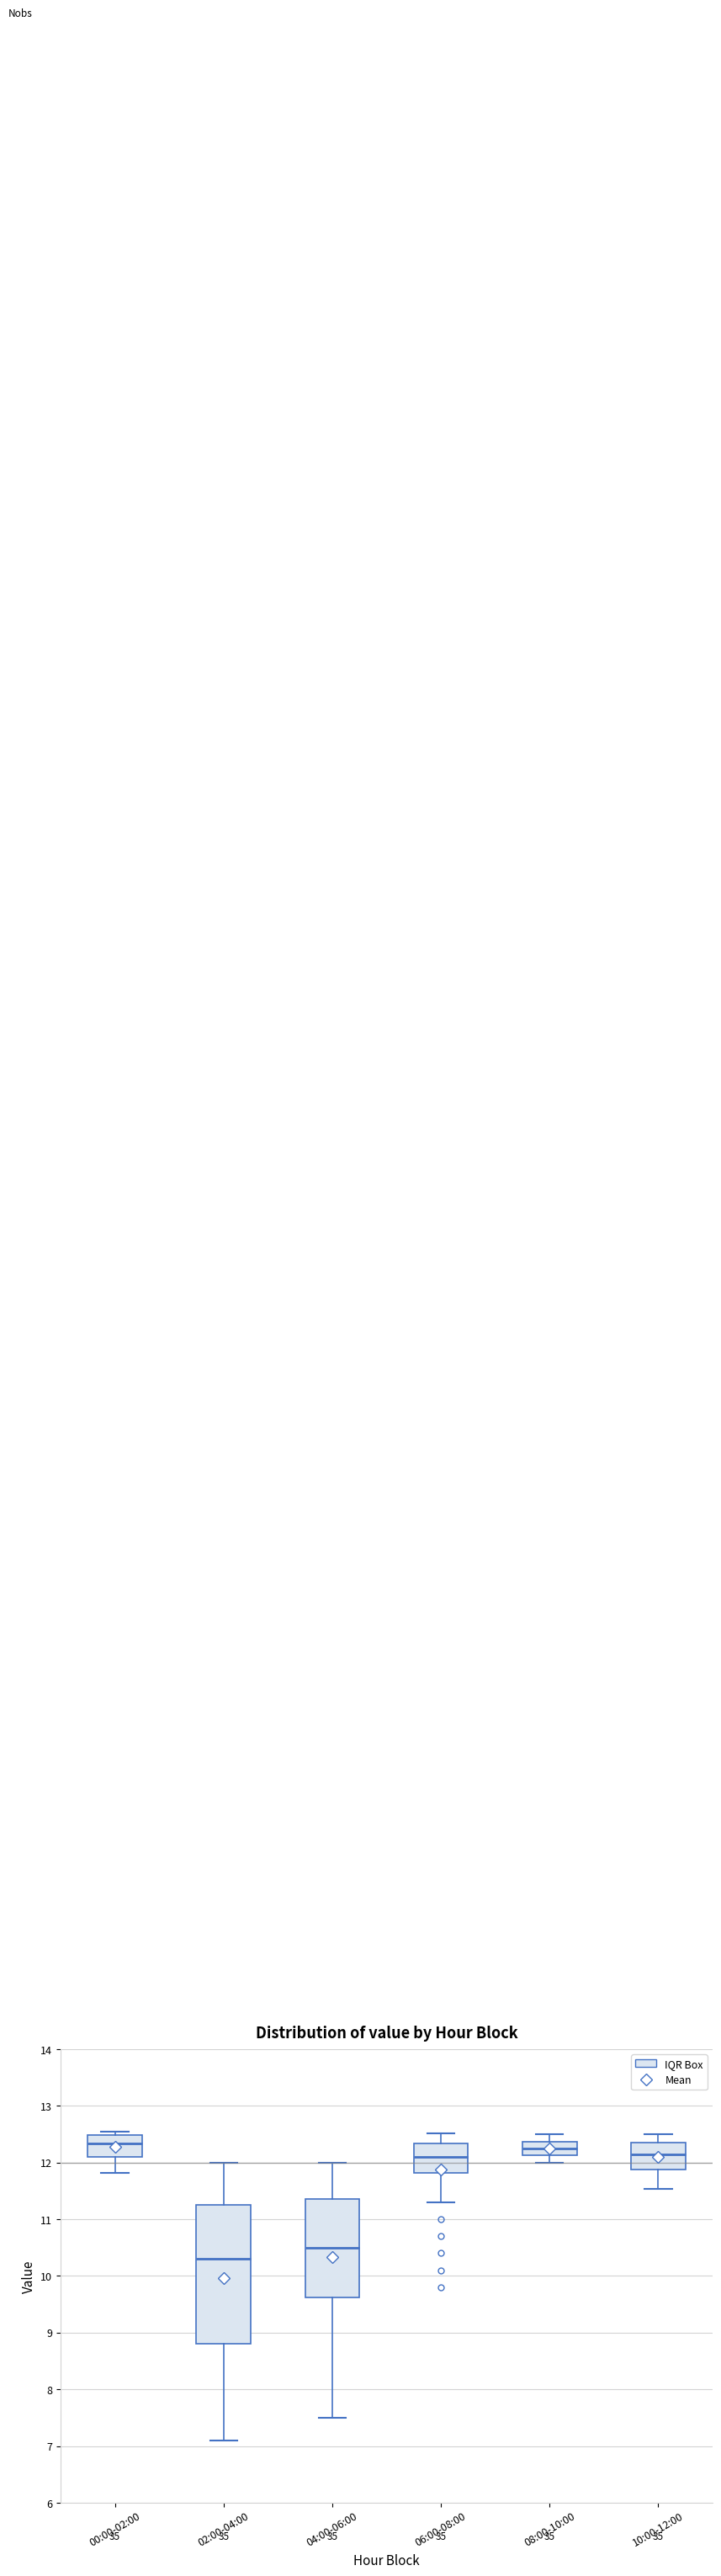

Reading left to right, transcribe this box plot: for each box, give where its median line is, the range the box spans, and where its two whiskers end, as read against the y-axis. The values are not printed on the chart, so give them approximately, as read against the axis.

00:00-02:00: median 12.3, box 12.1 to 12.5, whiskers 11.8 to 12.5 (just above the box's upper edge)
02:00-04:00: median 10.3, box 8.8 to 11.3, whiskers 7.1 to 12.0
04:00-06:00: median 10.5, box 9.6 to 11.4, whiskers 7.5 to 12.0
06:00-08:00: median 12.1, box 11.8 to 12.3, whiskers 11.3 to 12.5
08:00-10:00: median 12.3, box 12.1 to 12.4, whiskers 12.0 to 12.5
10:00-12:00: median 12.2, box 11.9 to 12.3, whiskers 11.5 to 12.5